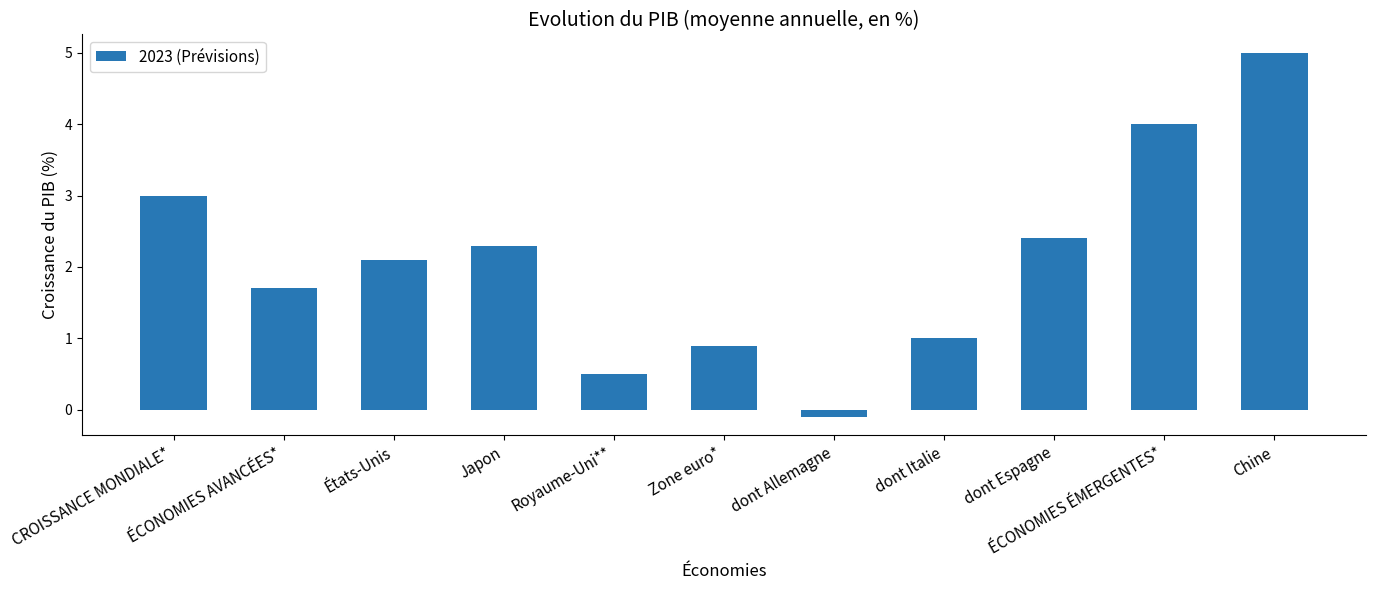

Count the number of values greater than 2.

6